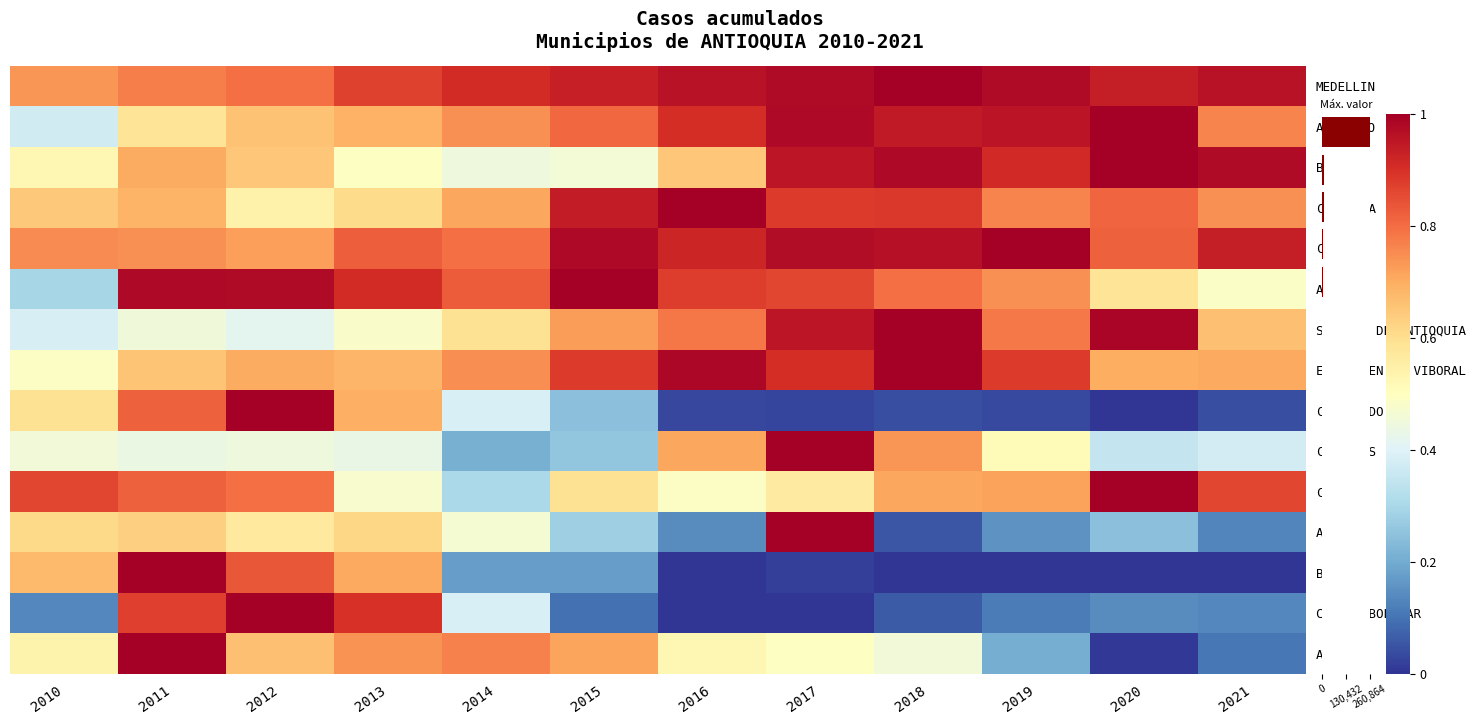

Rank the series by their maximum value, from lowest to highest.

MEDELLIN, APARTADO, BELLO, CAUCASIA, CALDAS, ANDES, SANTAFE DE ANTIOQUIA, EL CARMEN DE VIBORAL, CHIGORODO, CISNEROS, CAREPA, ARMENIA, BARBOSA, CIUDAD BOLIVAR, AMALFI